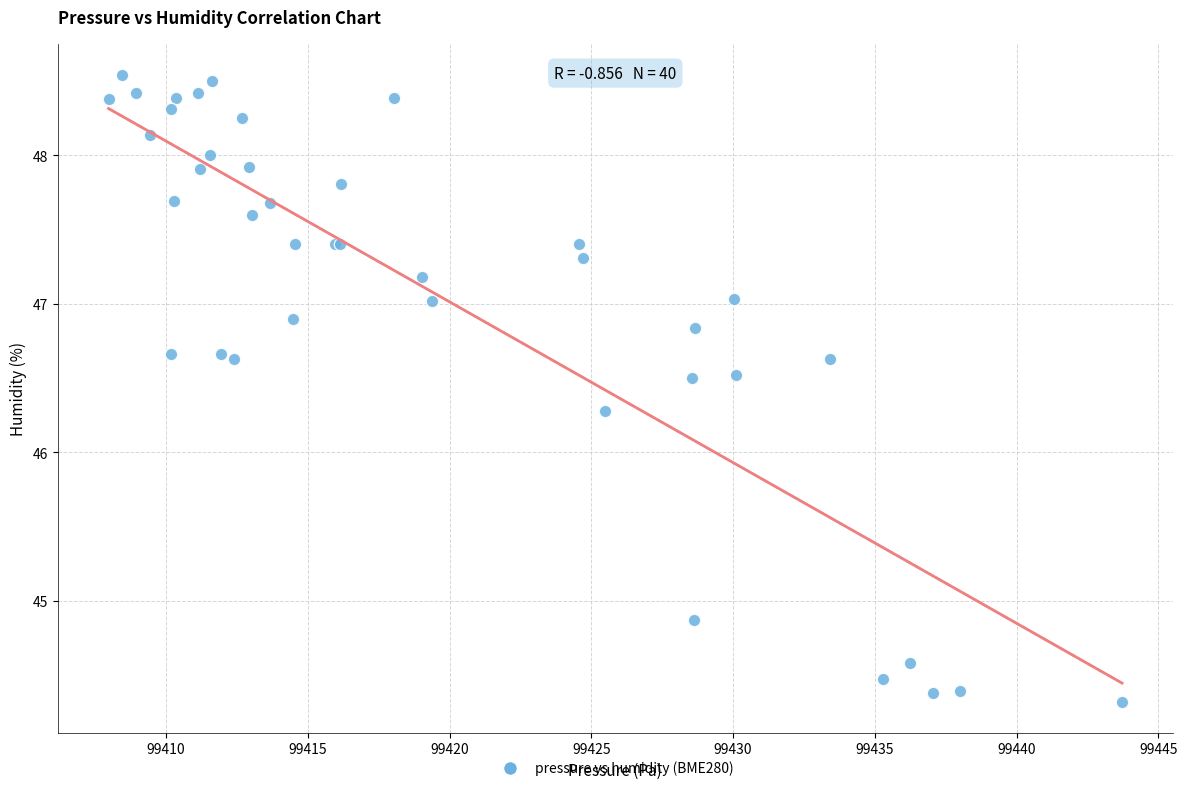

What Y value in the scatter plot is closest to 46?

46.3